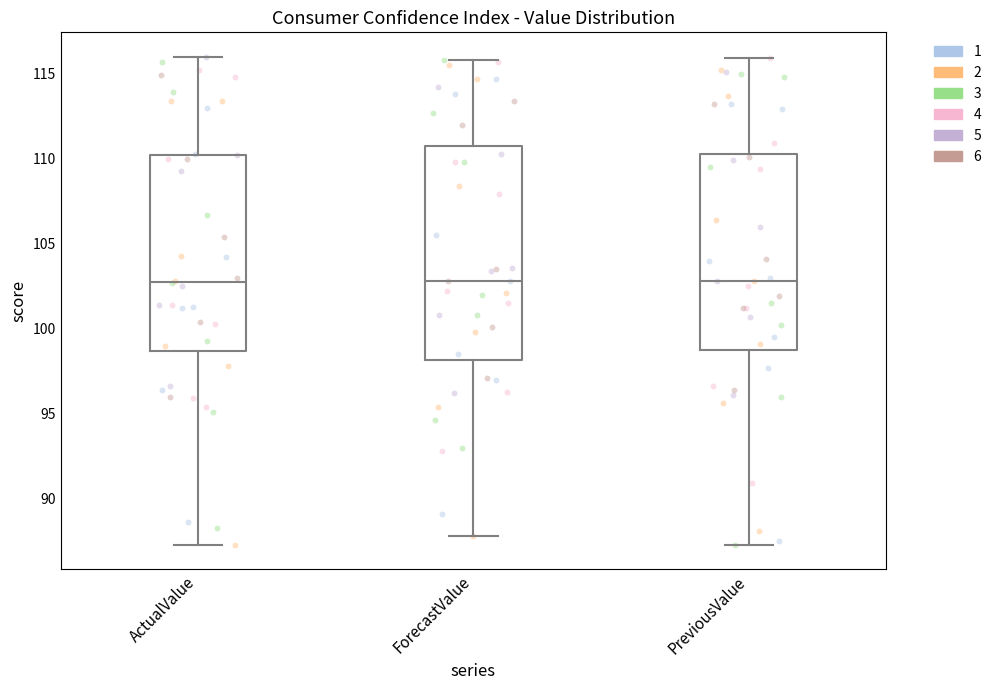

Which box is the tallest, from its lower edge to its upper edge?

ForecastValue